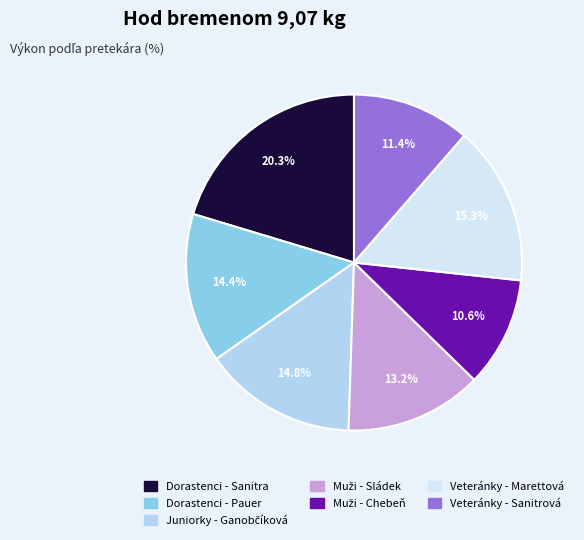

Is there a majority slice in this chart?

No